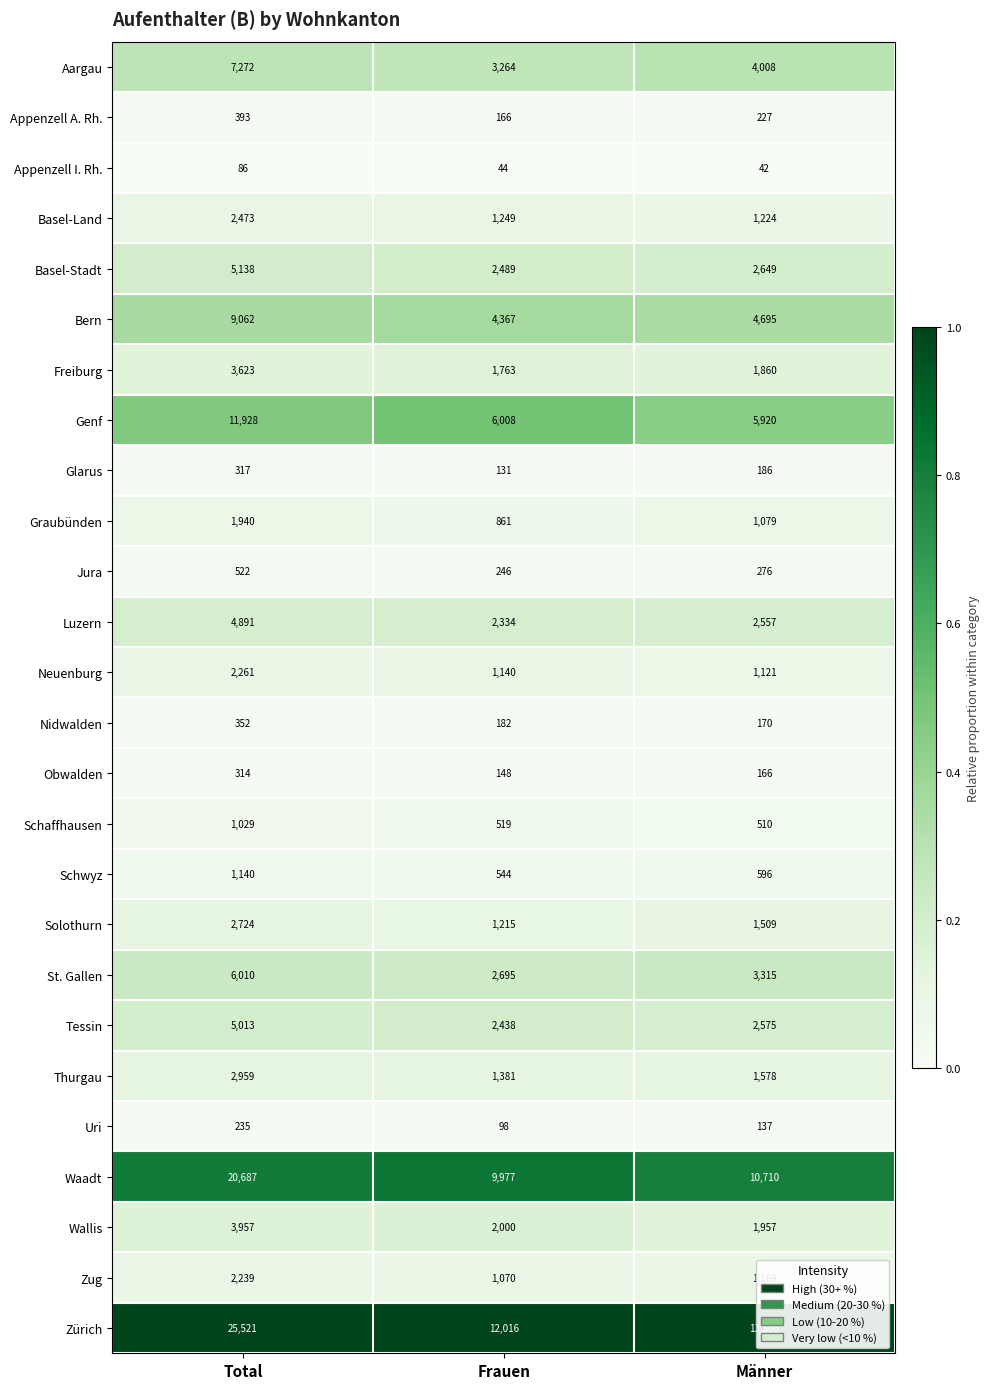

Count the number of categories in the chart.

3